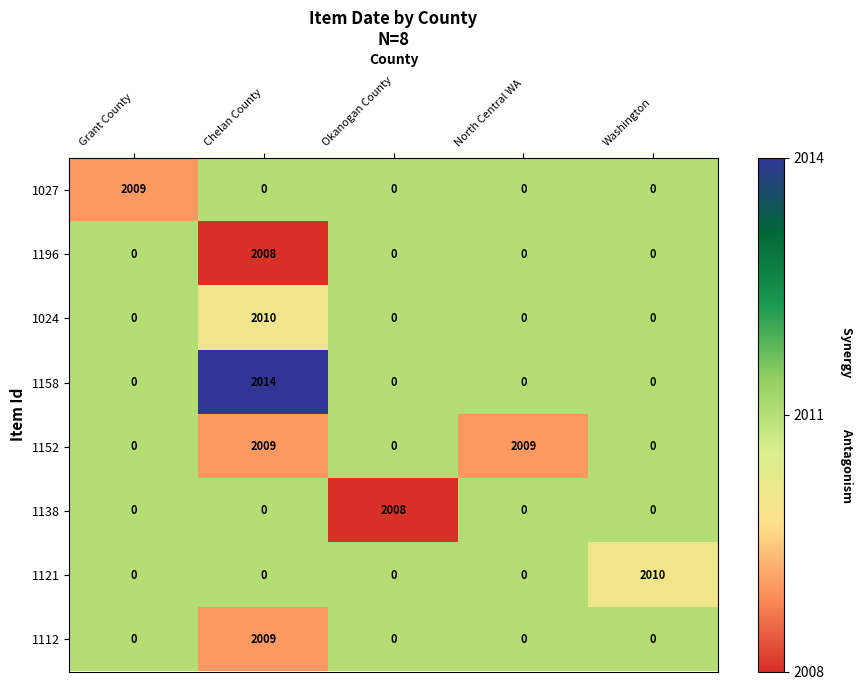

What is the average value of the 1138 series?

402